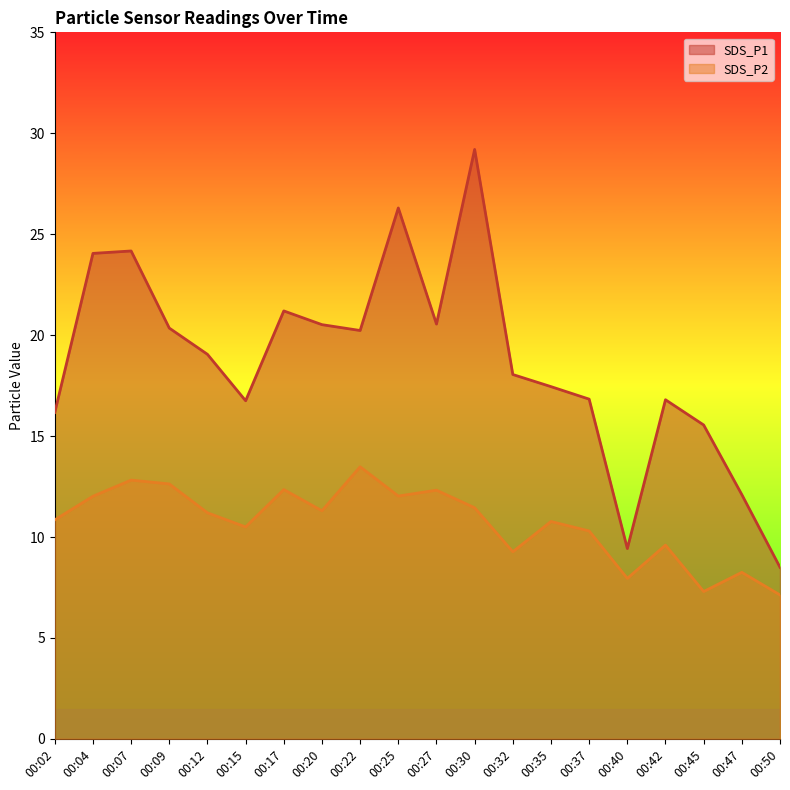

Where is SDS_P2 nearest to the value 10?

00:37